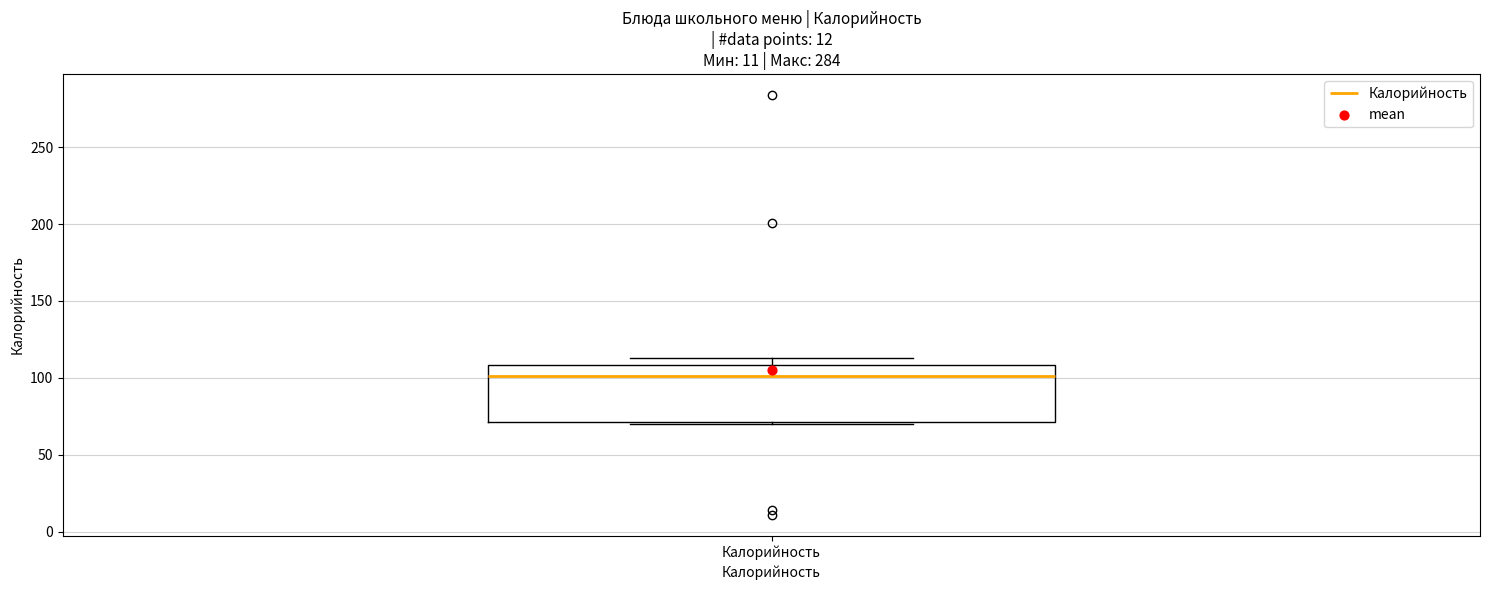

Read this box plot against the y-axis: the position of the median line, the range covered by the box, and the ends of both whiskers. The values are not printed on the chart, so give them approximately, as read against the axis.

median 100, box 70 to 110, whiskers 70 to 115